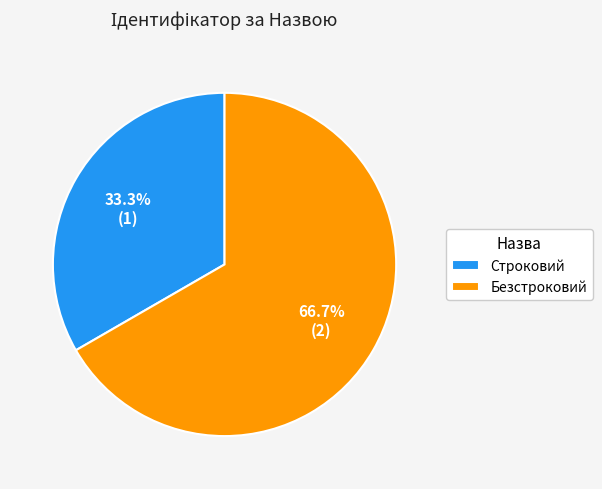

The Безстроковий slice represents 67% of the pie. True or false?

True